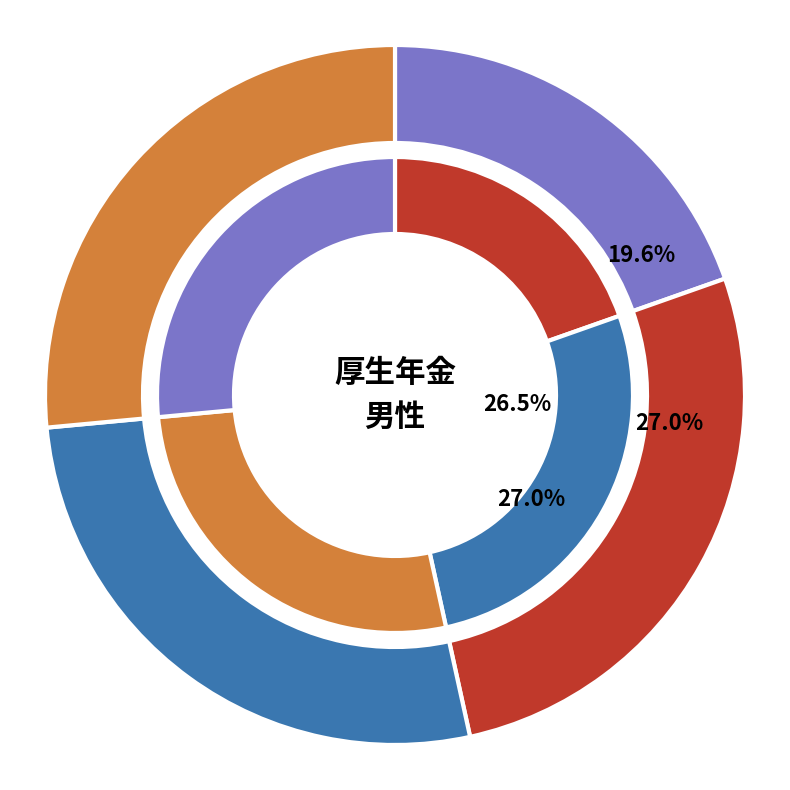

True or false: 第２号(国家公務員) accounts for 17% of the total.

False